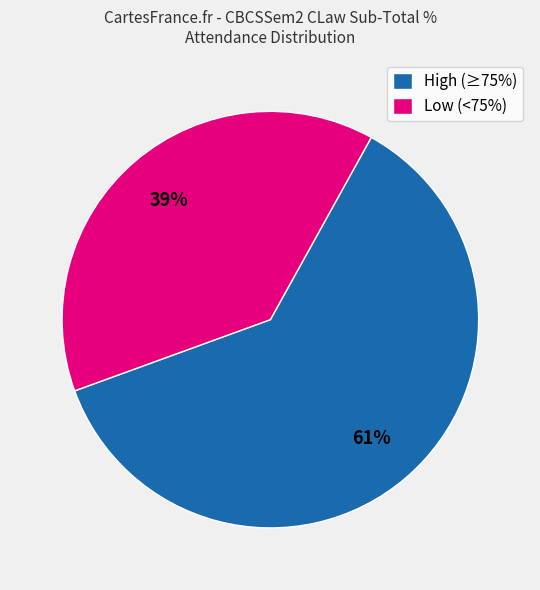

What percentage is the High (≥75%) slice, to the nearest percent?

61%